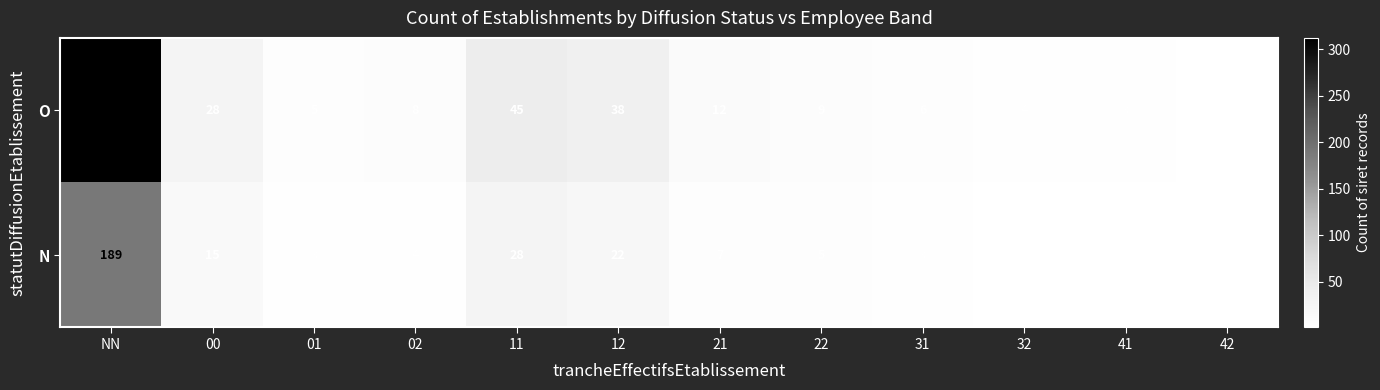

Between NN and 42, which series saw the biggest shift?

O